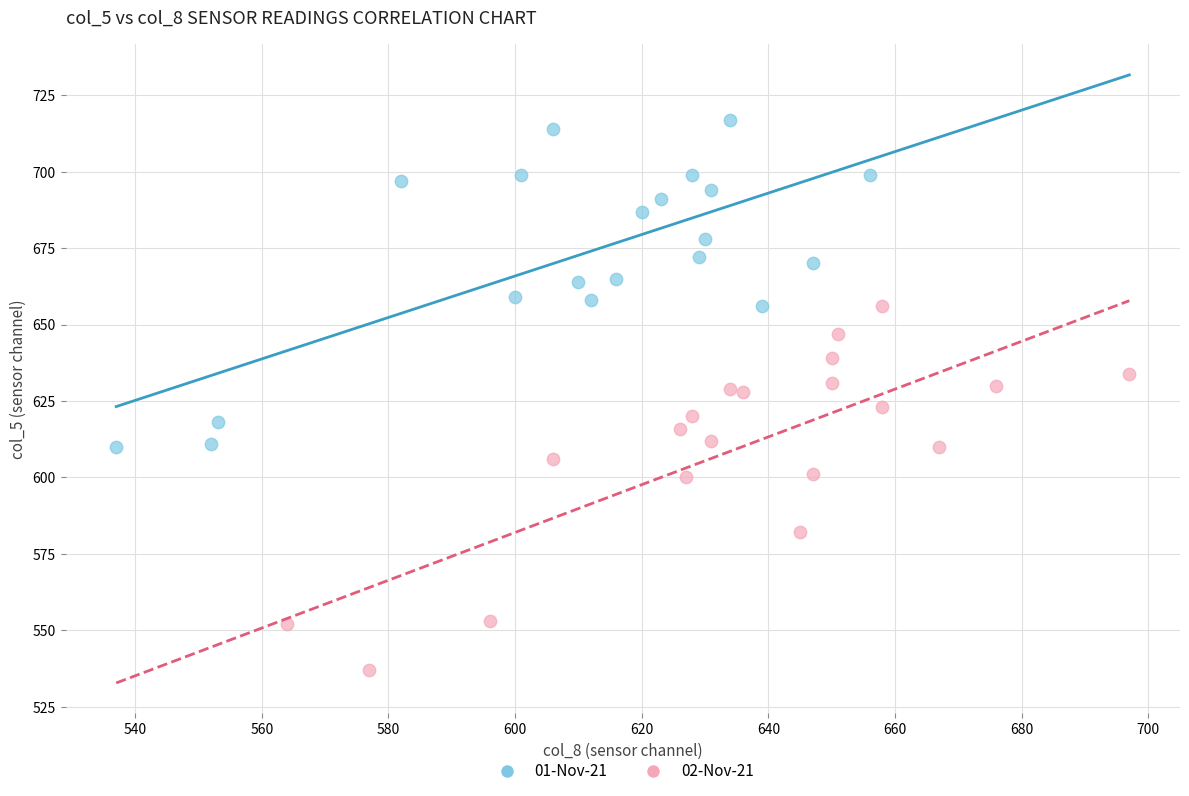

Which series contains the highest Y value?

01-Nov-21